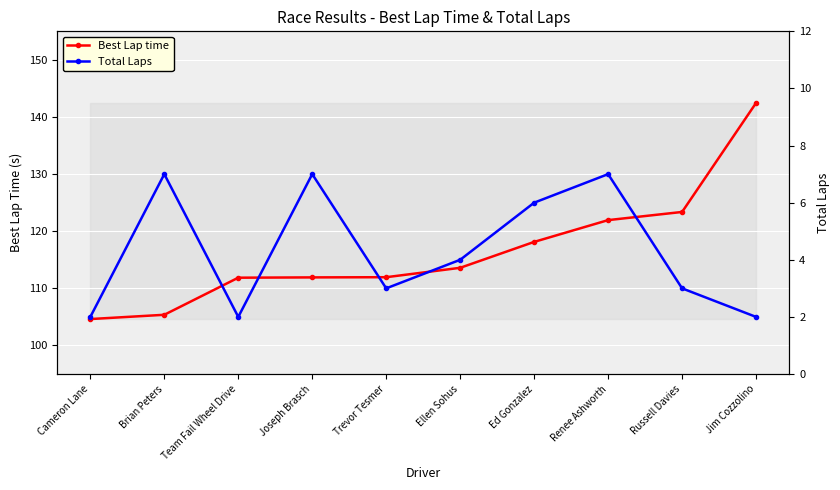

What is the highest value of the Total Laps series?

7.0